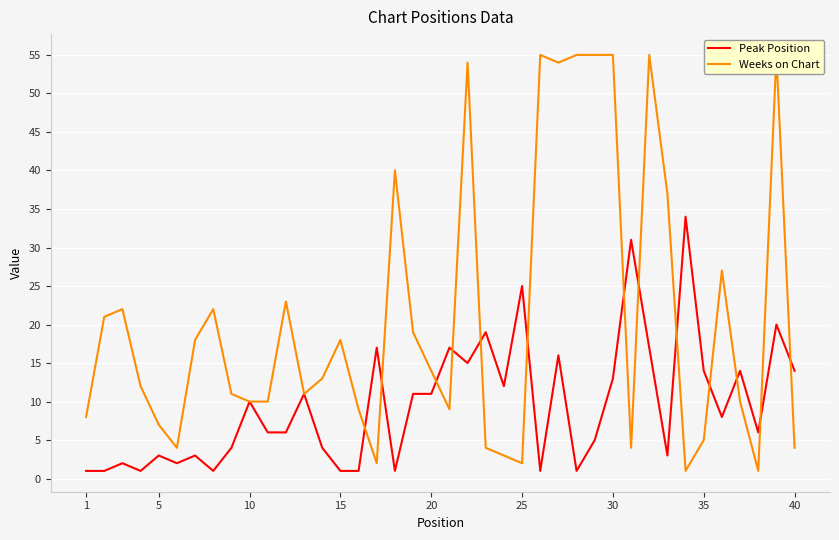

Which series has the largest total across all categories?

Weeks on Chart